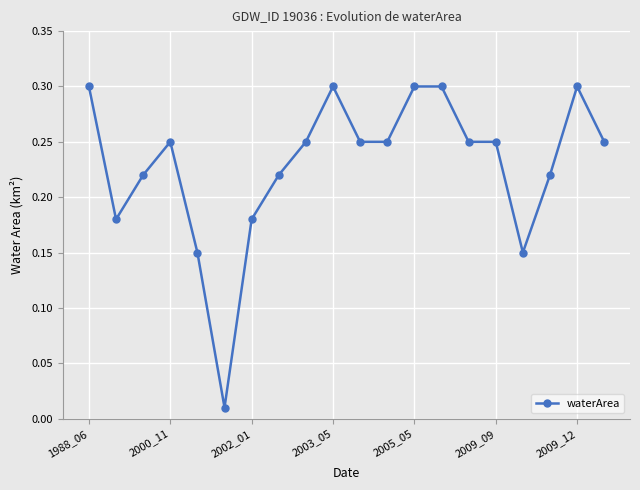

True or false: there are more than 1 points higher than both neighbors.

True